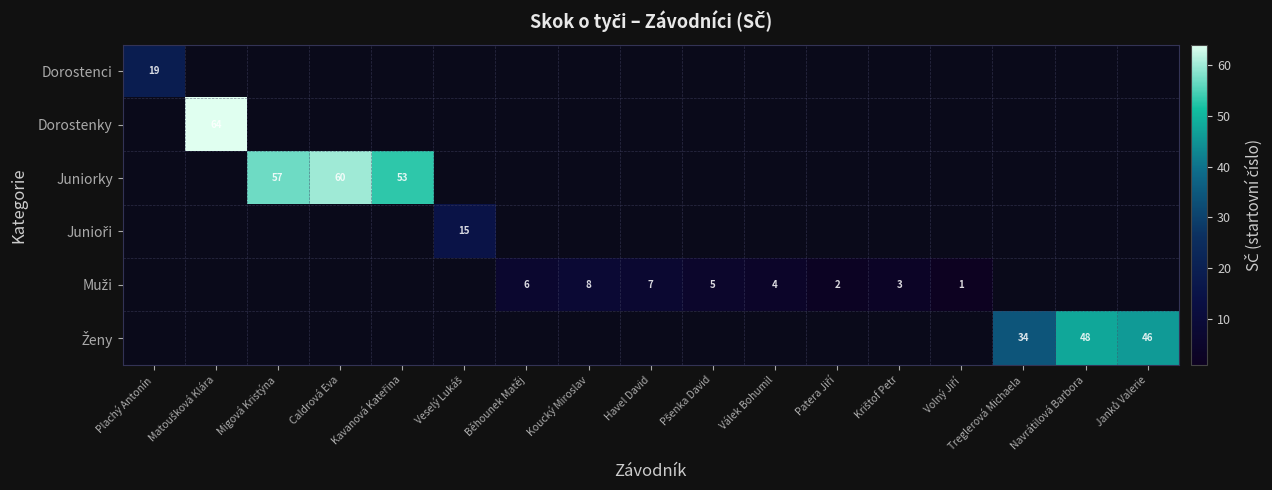

The value of Junioři at Veselý Lukáš is 5.4. True or false?

False